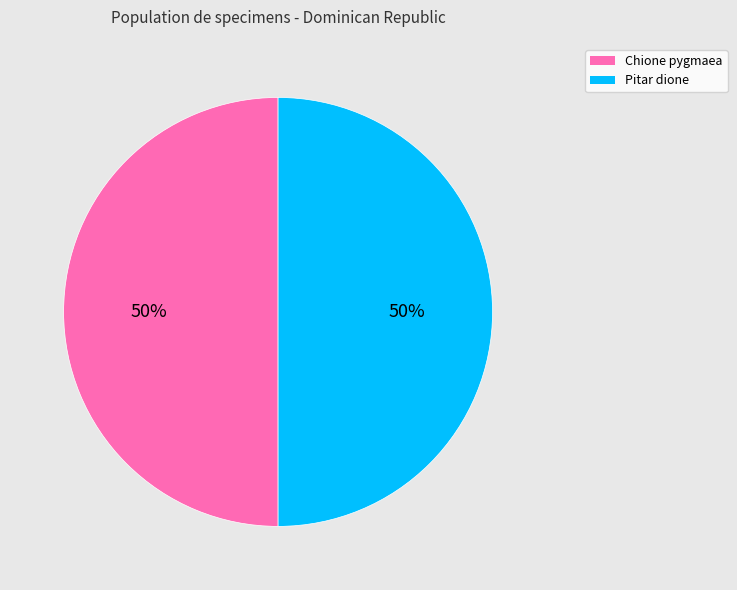

To the nearest percent, what is the average slice percentage?

50%